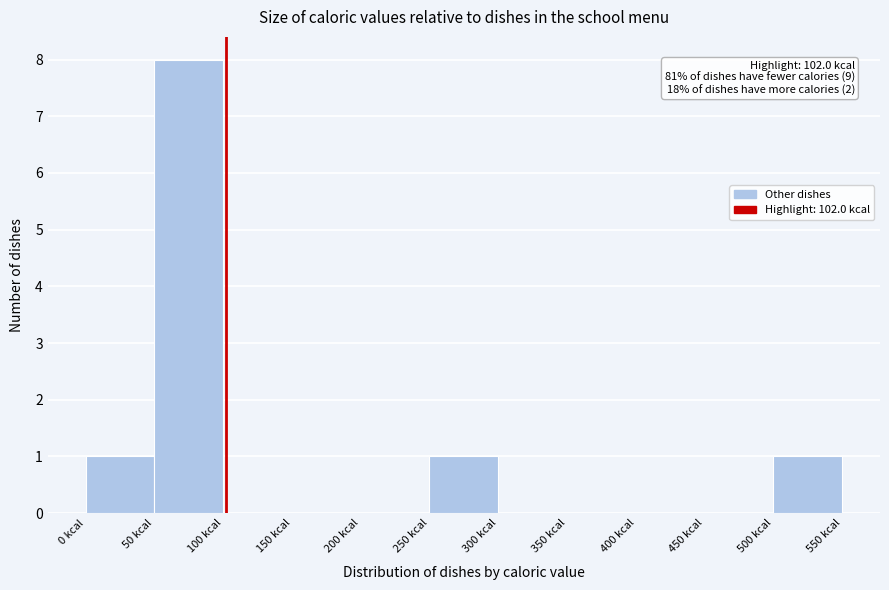

Which range on the x-axis has the tallest bar?

50 to 100